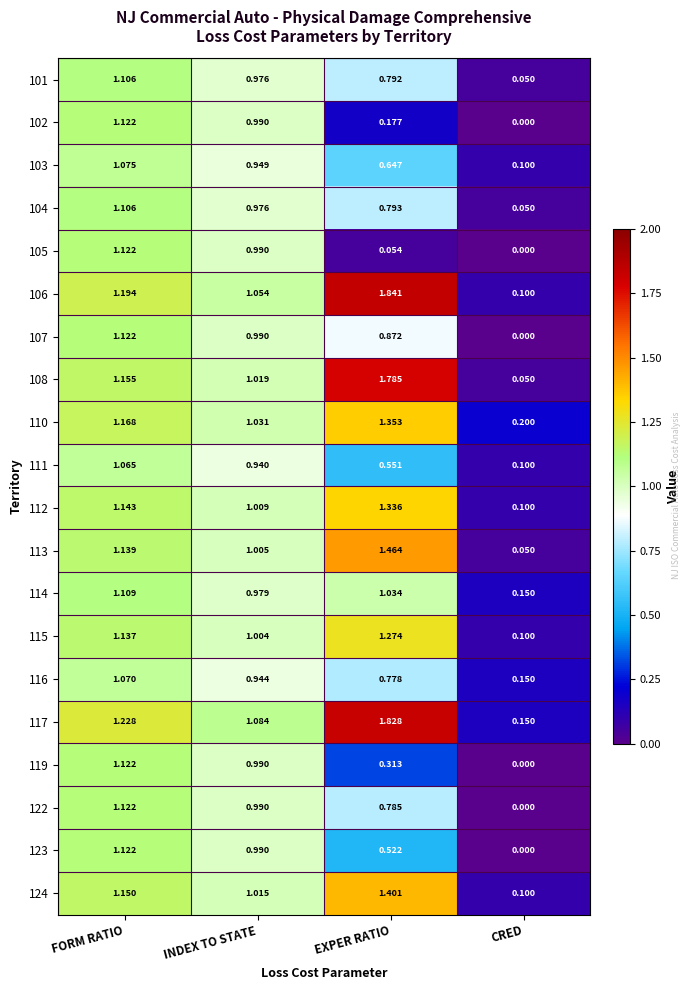

Which series has the largest range (max minus min)?

106